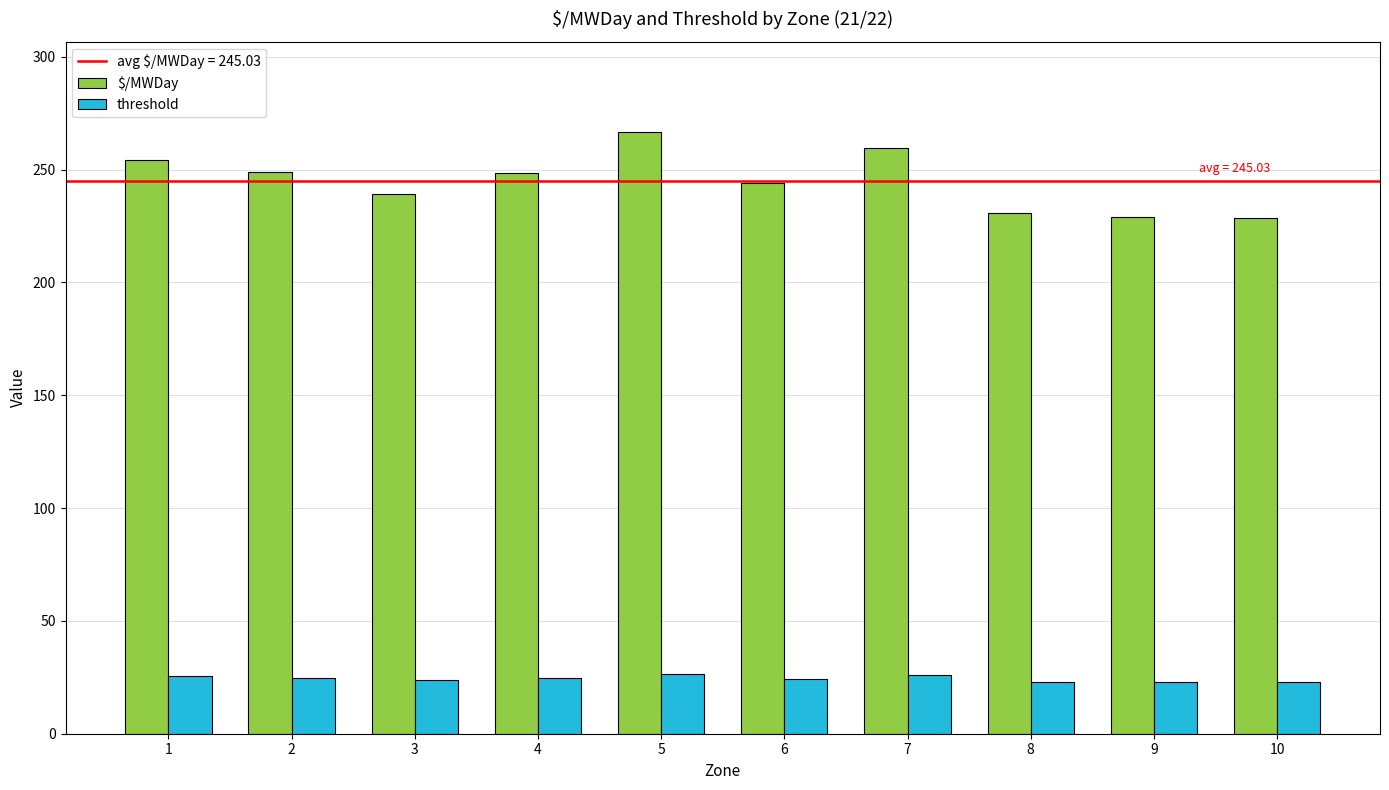

How many distinct data groups are displayed?

2